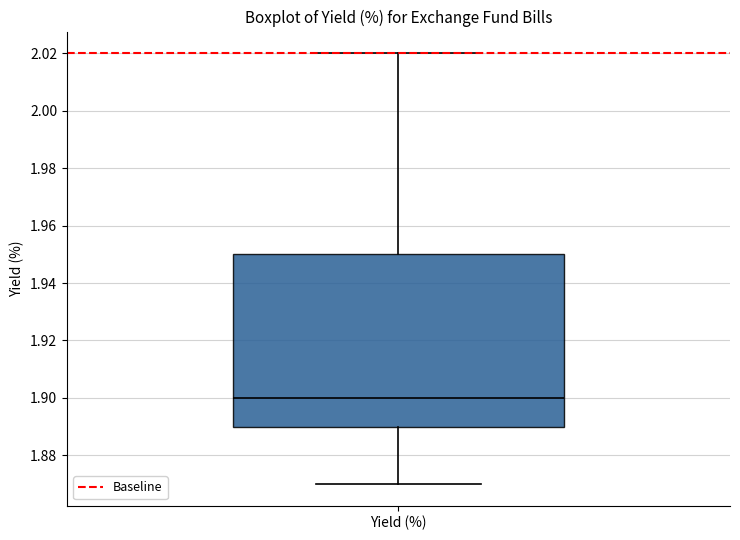

Read this box plot against the y-axis: the position of the median line, the range covered by the box, and the ends of both whiskers. The values are not printed on the chart, so give them approximately, as read against the axis.

median 1.90, box 1.89 to 1.95, whiskers 1.87 to 2.02